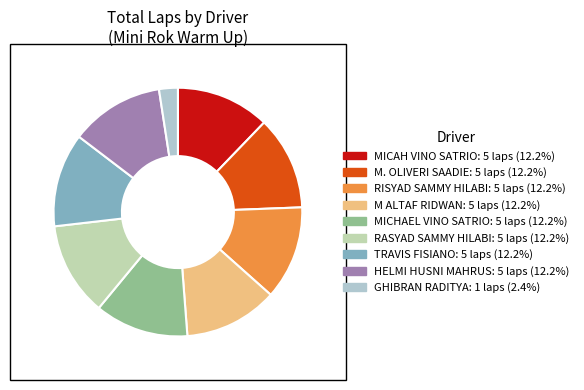

What portion of the pie excludes RASYAD SAMMY HILABI?

87.8%